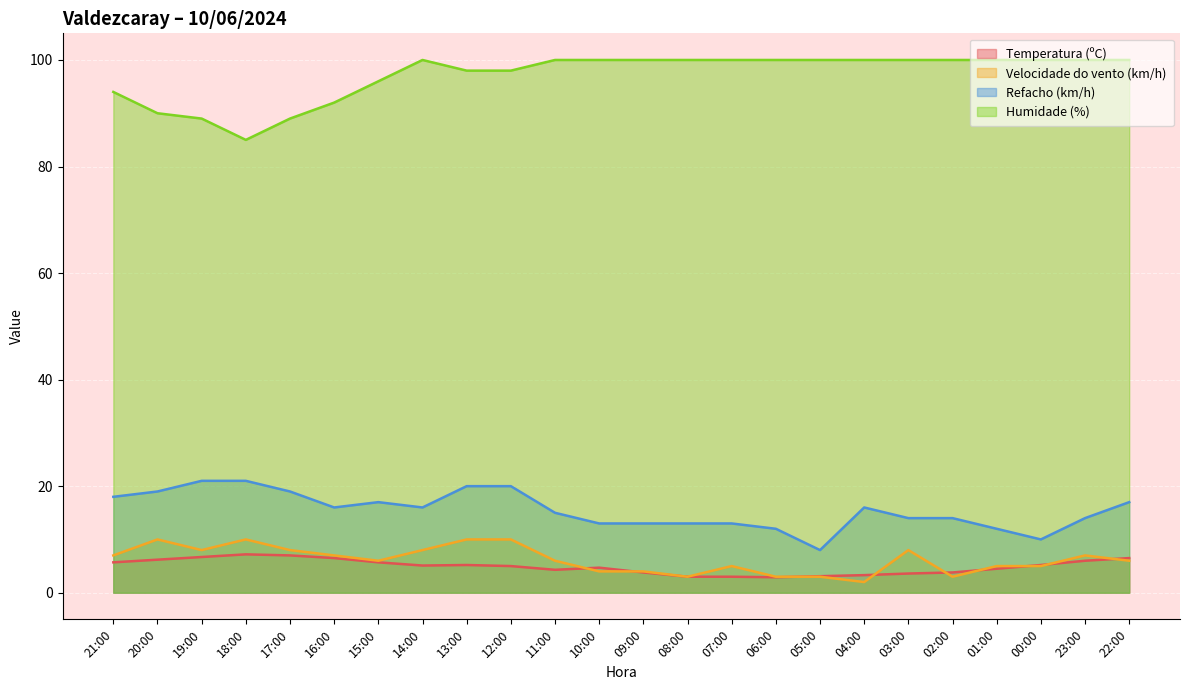

At which category is the sum across all series the highest?

13:00